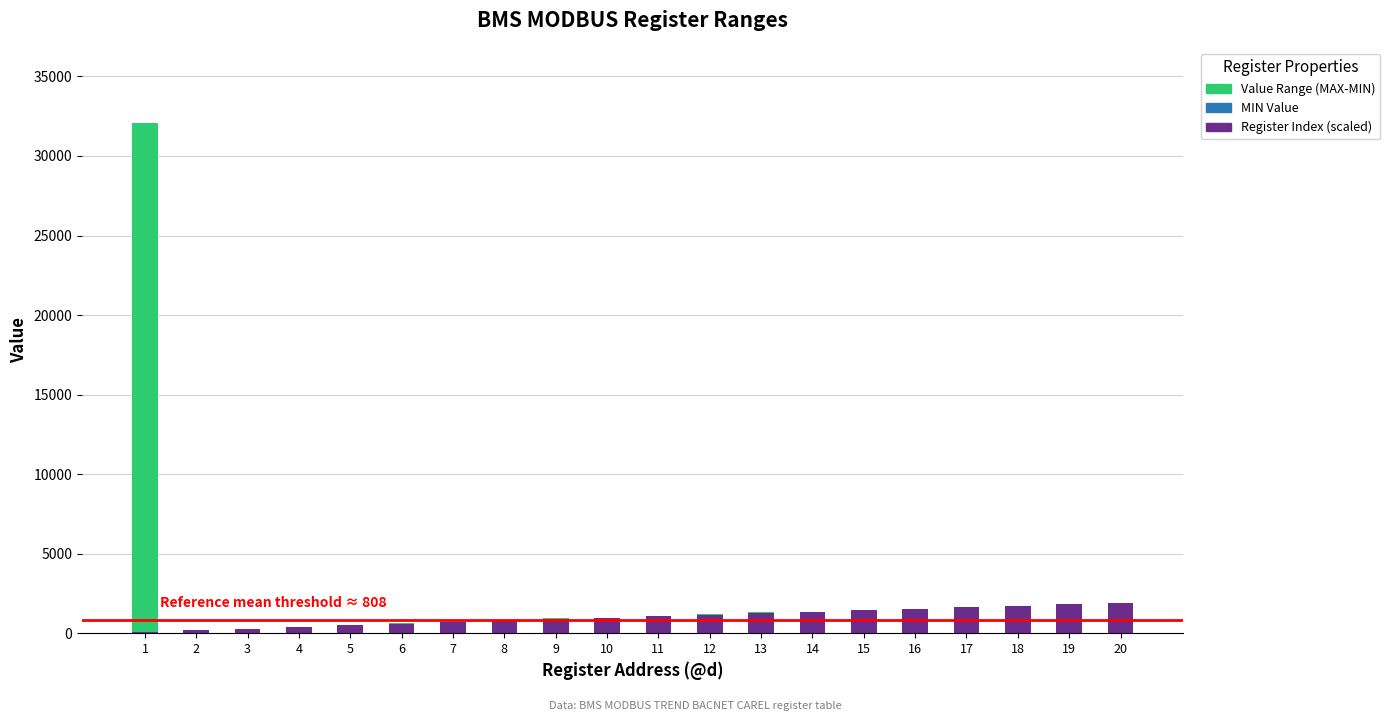

What is the maximum value for Register Index (scaled)?

1920